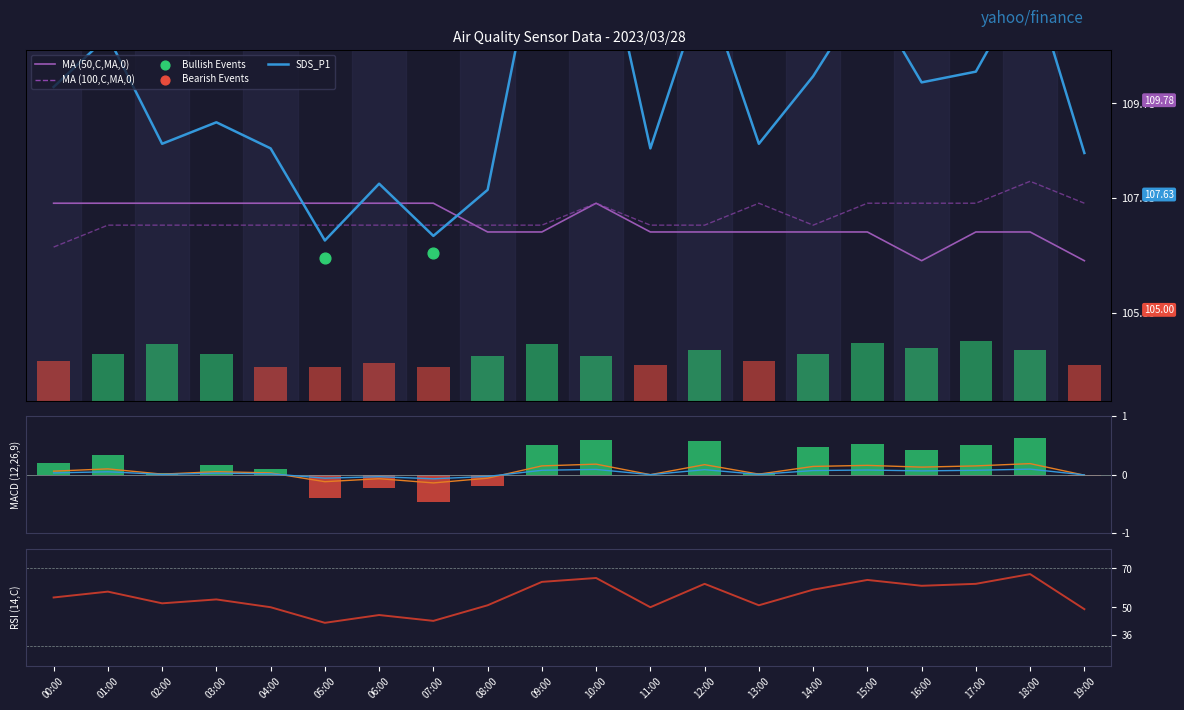

Which series has the largest total across all categories?

SDS_P1